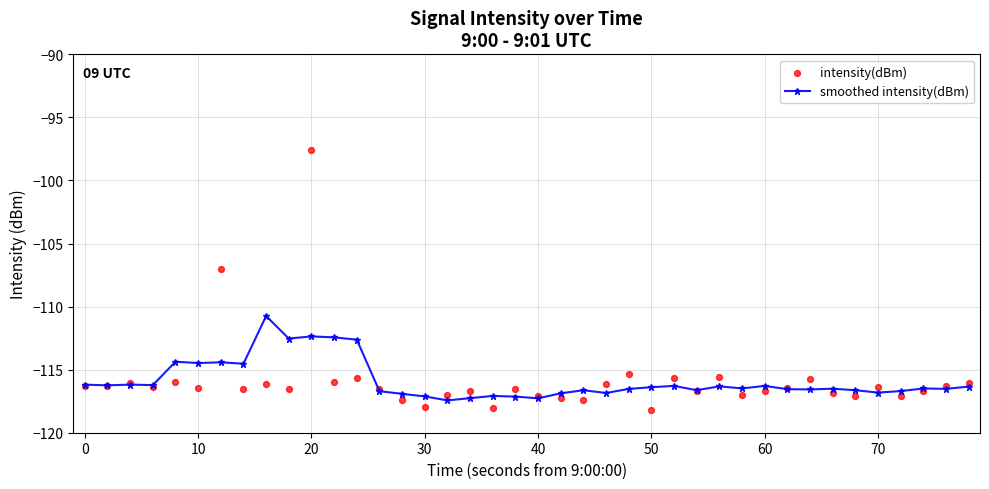

Which series contains the highest Y value?

intensity(dBm)